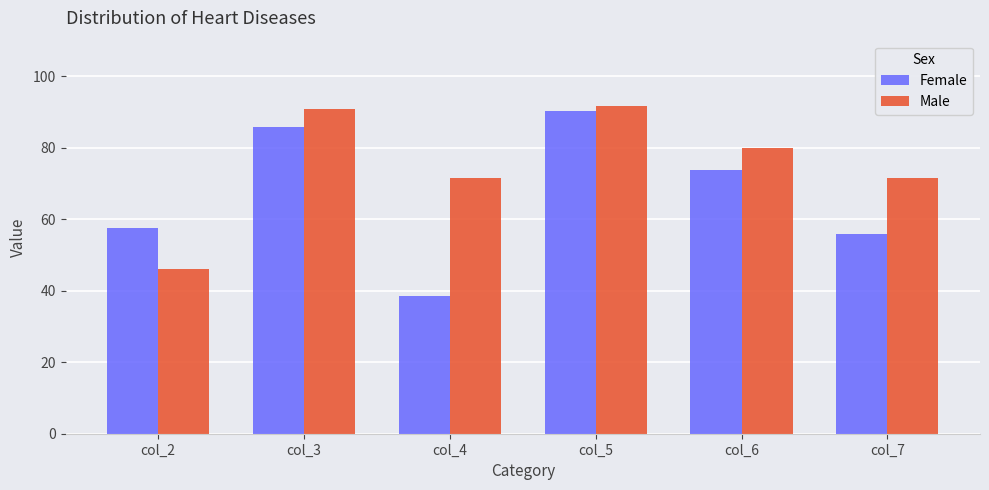

True or false: Female has a value of 129.0 at col_5.

False